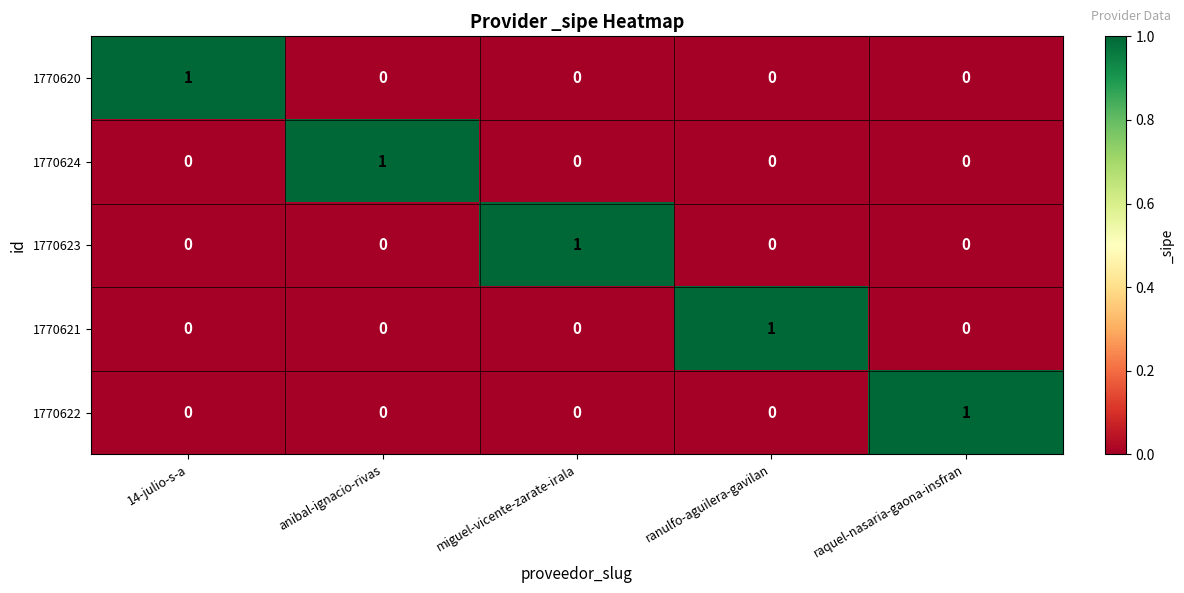

Count the 1770622 values in the range 0 to 1.

5